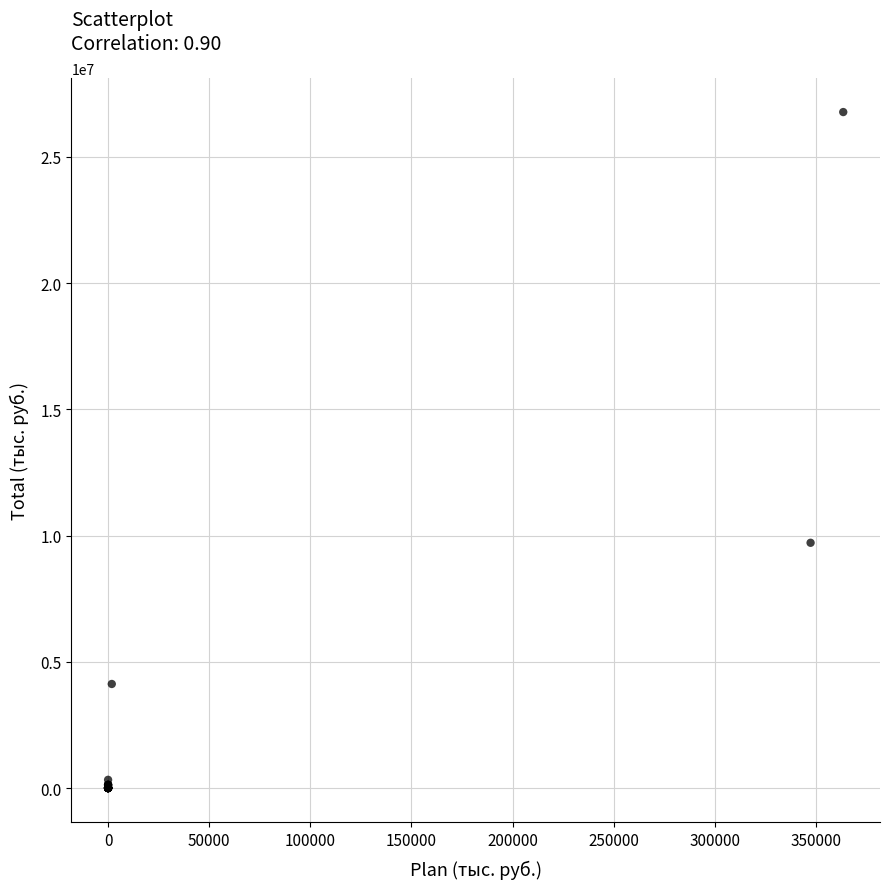

What Y value in the scatter plot is closest to 13385518?

9715016.3